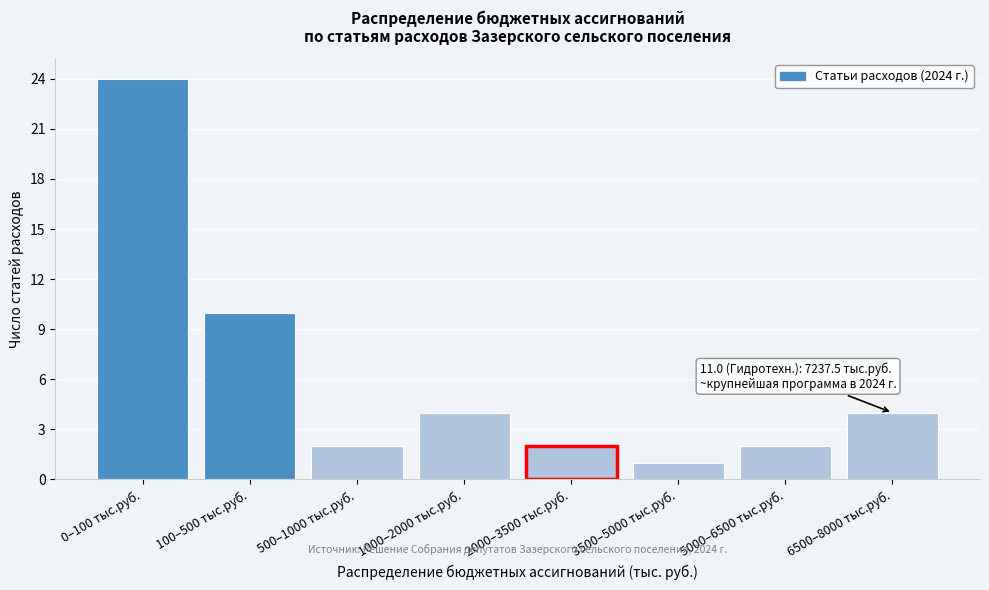

Reading left to right, list all the values displayed in this chart.

24	10	2	4	2	1	2	4